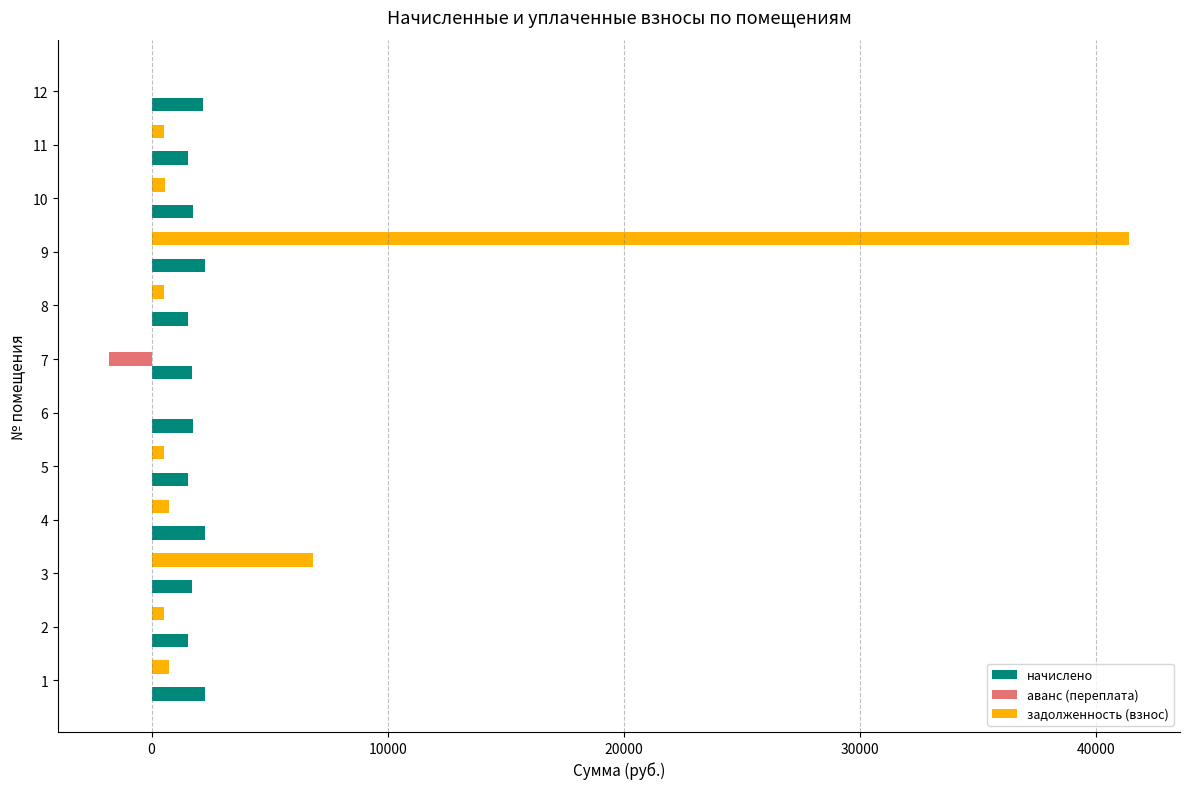

The value of аванс (переплата) at 1 is 0.0. True or false?

True